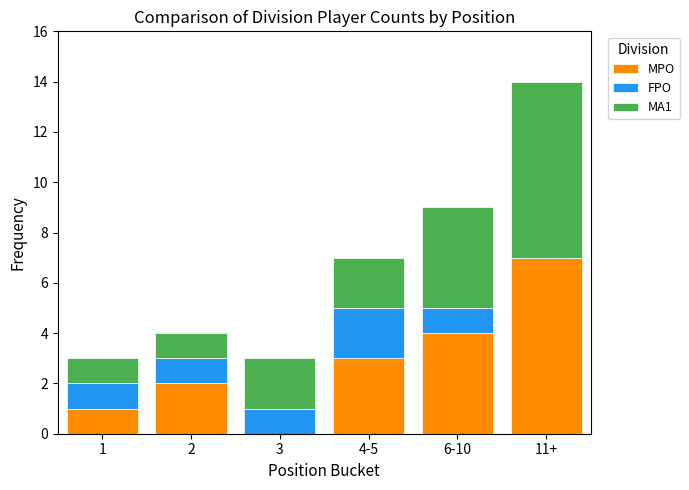

Which category has the highest value in the MPO series?

11+